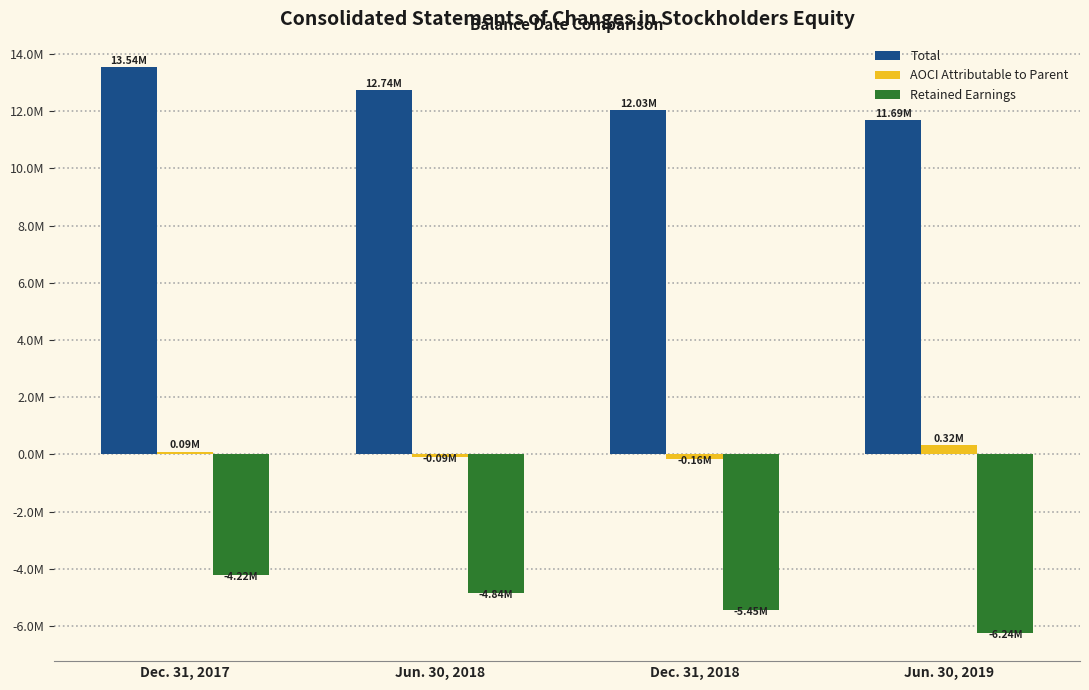

What is the label of the 2nd bar from the left?

Jun. 30, 2018